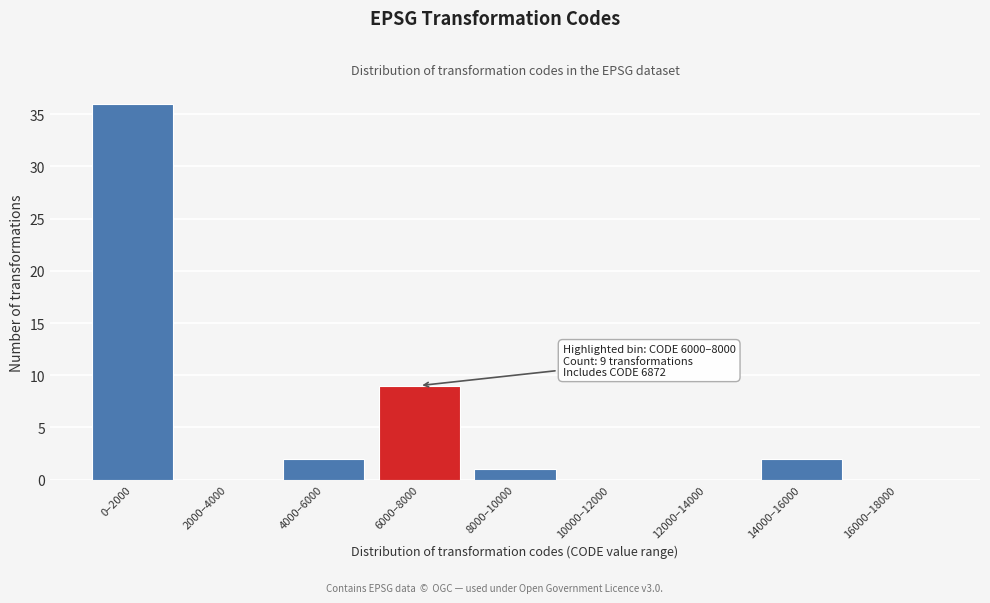

Reading left to right, transcribe all the data shown in this chart.

0–2000=36	2000–4000=0	4000–6000=2	6000–8000=9	8000–10000=1	10000–12000=0	12000–14000=0	14000–16000=2	16000–18000=0